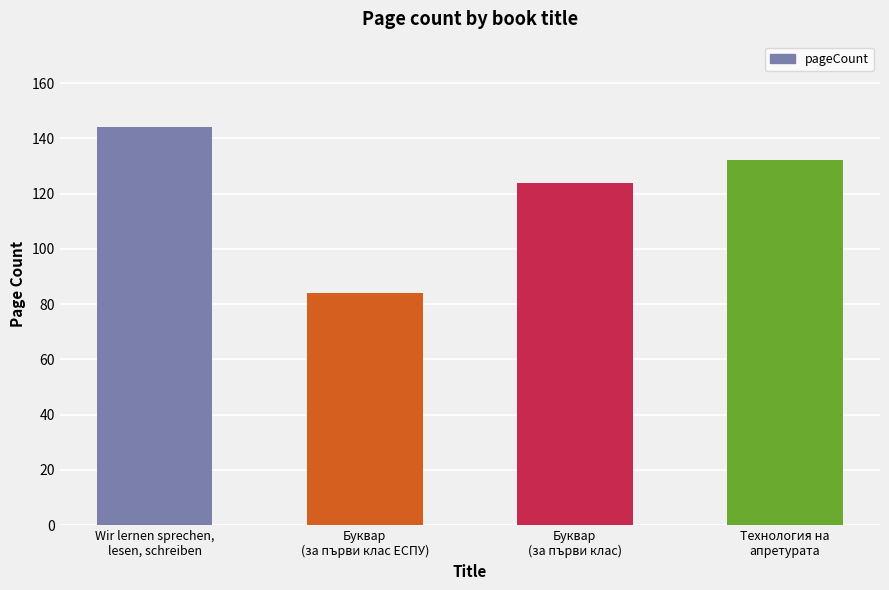

Where does the data first go above 132?

Wir lernen sprechen,
lesen, schreiben